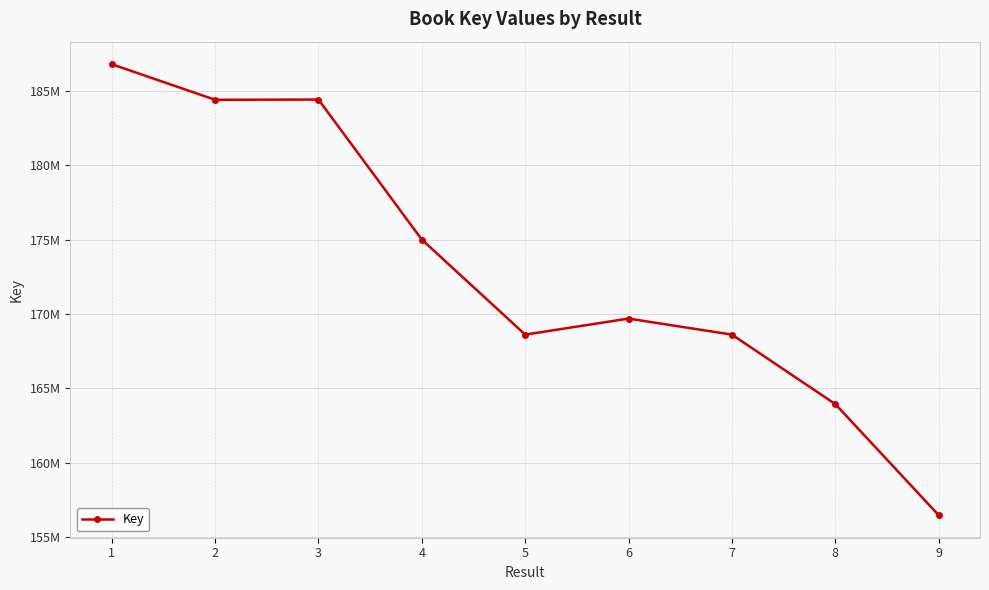

Is this an area chart (filled region under the line)?

No